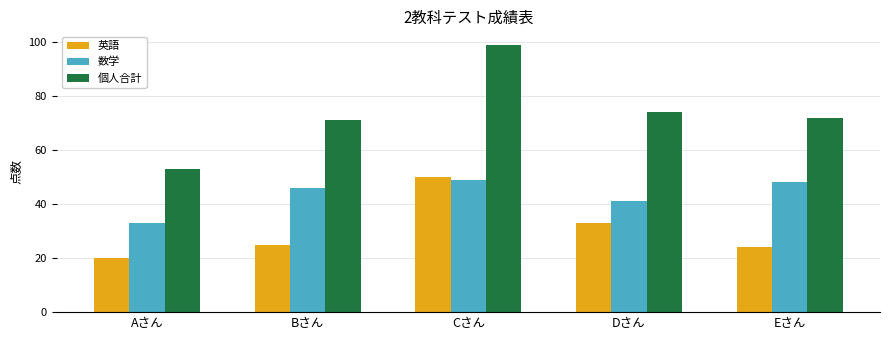

Which series changed the most between Aさん and Dさん?

個人合計